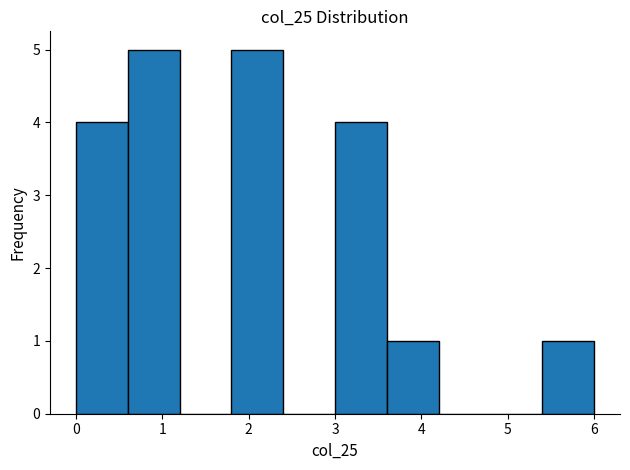

Reading left to right, transcribe this chart: for each bar, give the range it covers on the x-axis and its height. The values are not printed on the chart, so give them approximately, as read against the axis.

0.0 to 0.6: 4
0.6 to 1.2: 5
1.2 to 1.8: 0
1.8 to 2.4: 5
2.4 to 3.0: 0
3.0 to 3.6: 4
3.6 to 4.2: 1
4.2 to 4.8: 0
4.8 to 5.4: 0
5.4 to 6.0: 1